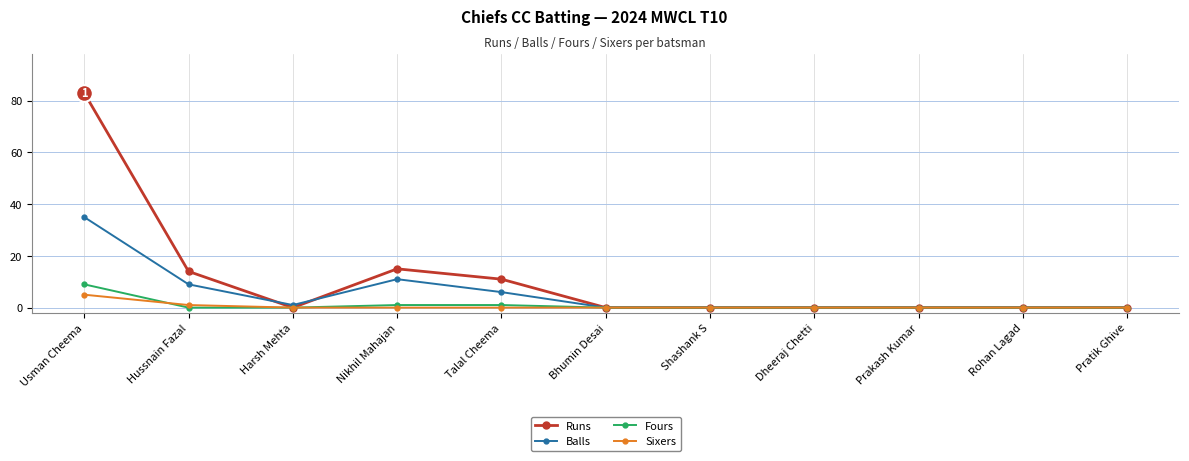

Is it true that Sixers equals 0 at Dheeraj Chetti?

True